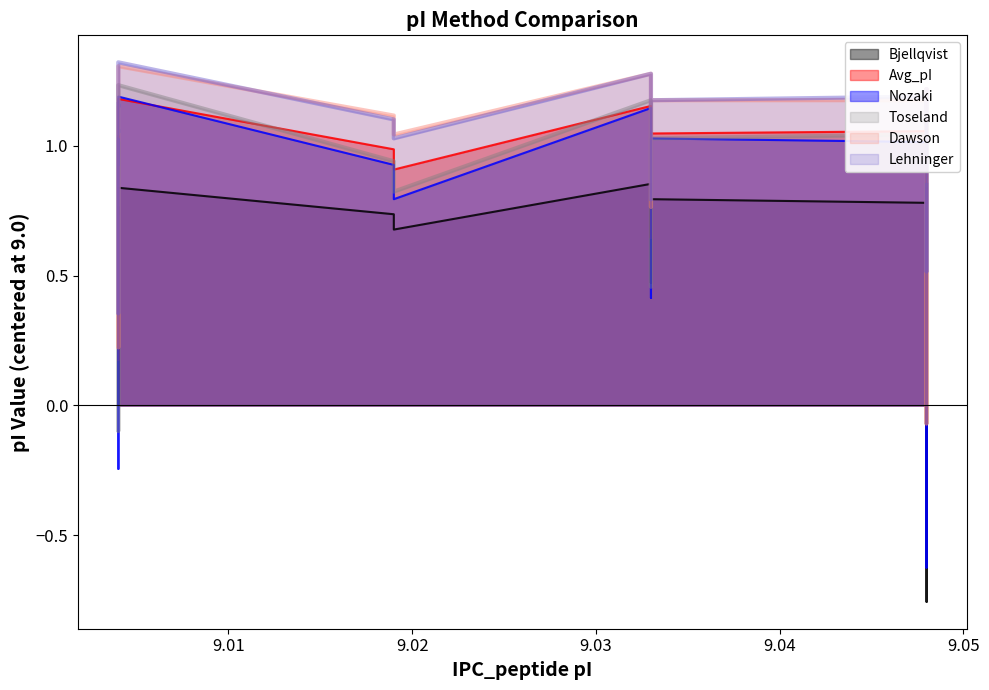

Reading left to right, transcribe all the data shown in this chart.

Bjellqvist: 0.7	0.8	0.0	0.8	0.7	0.7	0.9	0.5	0.5	0.7	0.8	0.8	0.8	0.8	0.6	-0.8	0.7	0.6	0.7	0.3
Avg_pI: 1.0	1.0	0.2	1.2	1.0	0.9	1.2	0.6	0.7	0.9	1.0	1.1	1.0	1.1	0.8	-0.1	0.9	0.8	0.9	0.5
Nozaki: 0.9	1.0	-0.2	1.2	0.9	0.8	1.1	0.4	0.5	0.8	1.0	1.0	1.0	1.1	0.7	-0.6	0.8	0.7	0.9	0.2
Toseland: 0.9	1.0	-0.1	1.2	0.9	0.8	1.2	0.5	0.6	0.8	1.0	1.0	1.0	1.1	0.8	-0.1	0.8	0.7	0.9	0.3
Dawson: 1.1	1.1	0.2	1.3	1.1	1.0	1.3	0.8	0.8	1.1	1.2	1.2	1.1	1.2	1.0	-0.1	1.0	0.9	1.1	0.6
Lehninger: 1.1	1.2	0.4	1.3	1.1	1.0	1.3	0.8	0.9	1.0	1.2	1.2	1.1	1.2	1.0	0.5	1.0	0.9	1.0	0.7